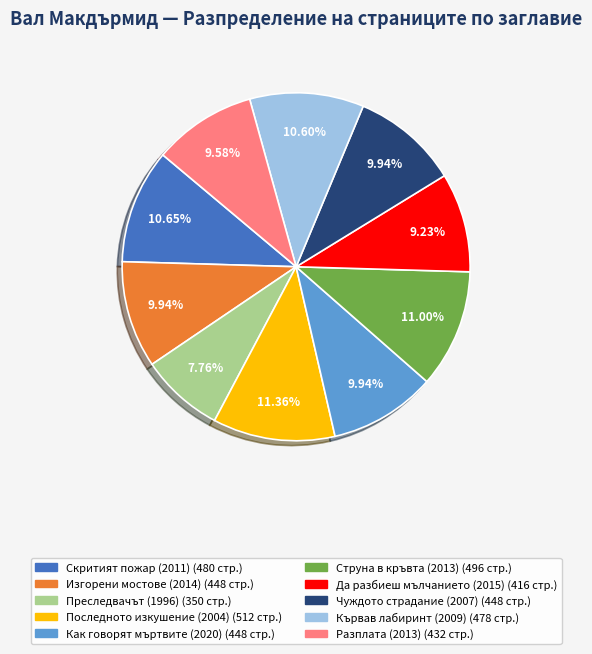

To the nearest percent, what percentage of the pie is Разплата (2013)?

10%